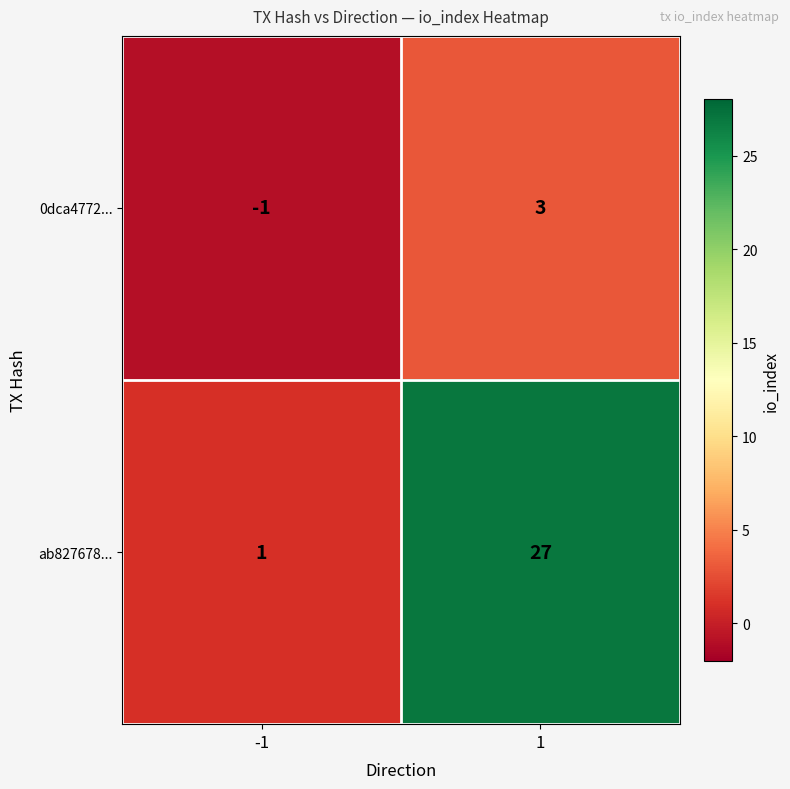

Between -1 and 1, which series saw the biggest shift?

ab827678...